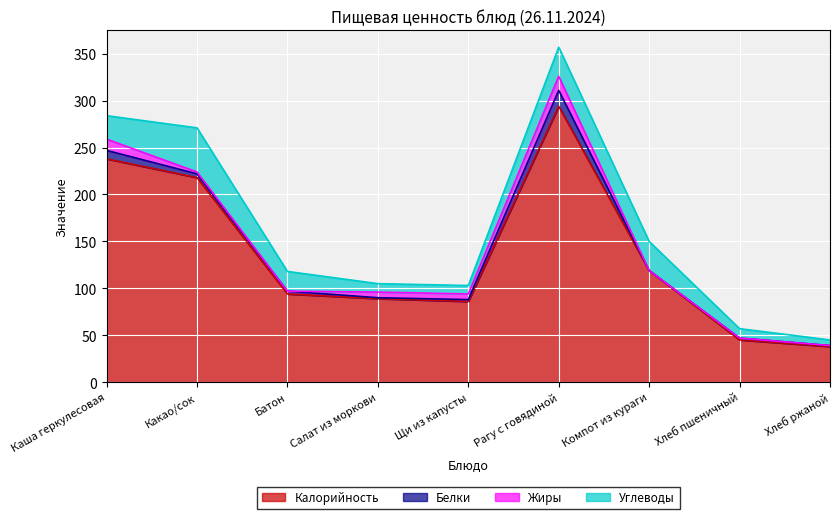

How many interior local peaks does the Углеводы series have?

1